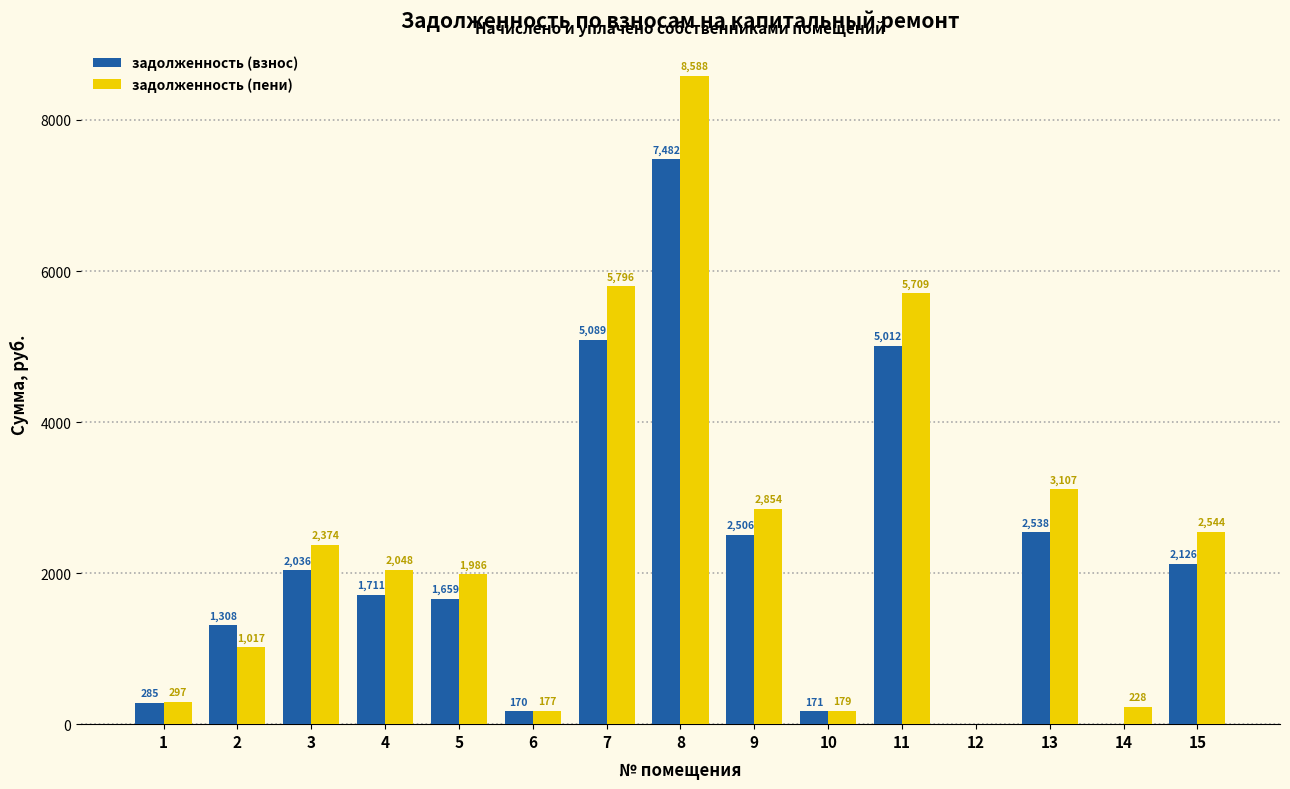

What is the average value of the задолженность (пени) series?

2460.3